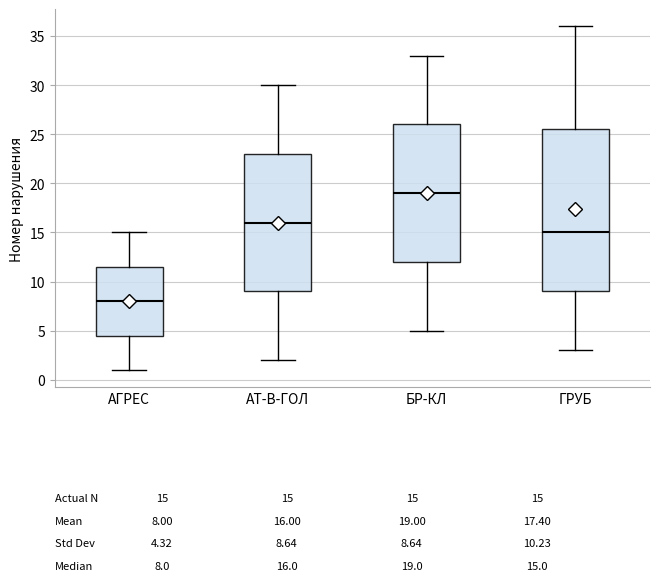

Which box is the tallest, from its lower edge to its upper edge?

ГРУБ